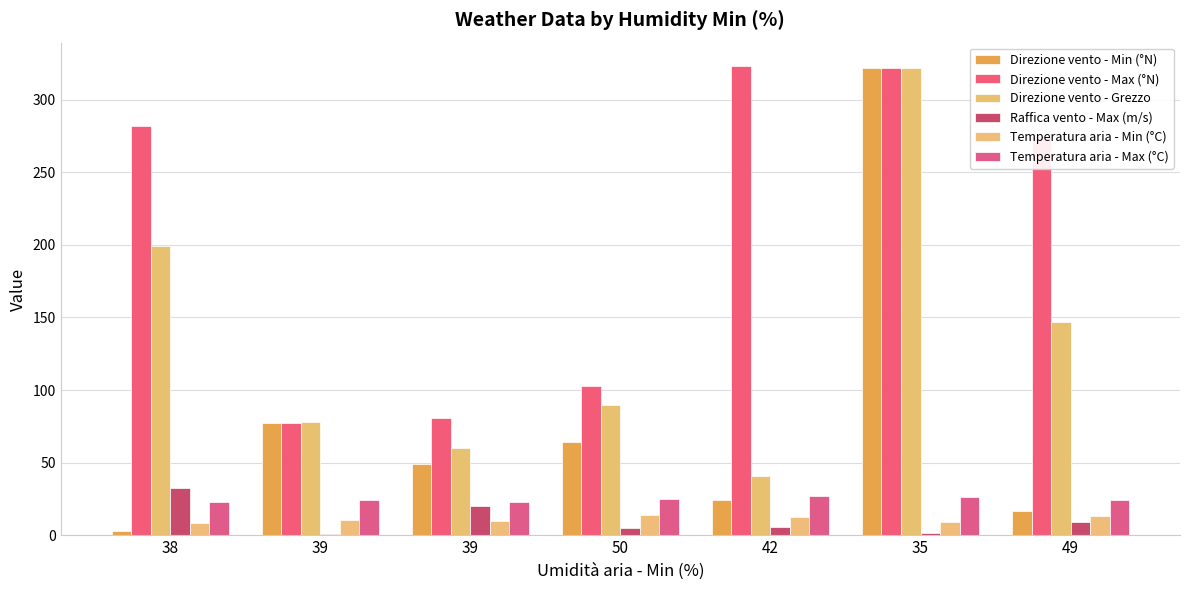

What are all the series names shown in the legend?

Direzione vento - Min (°N), Direzione vento - Max (°N), Direzione vento - Grezzo, Raffica vento - Max (m/s), Temperatura aria - Min (°C), Temperatura aria - Max (°C)